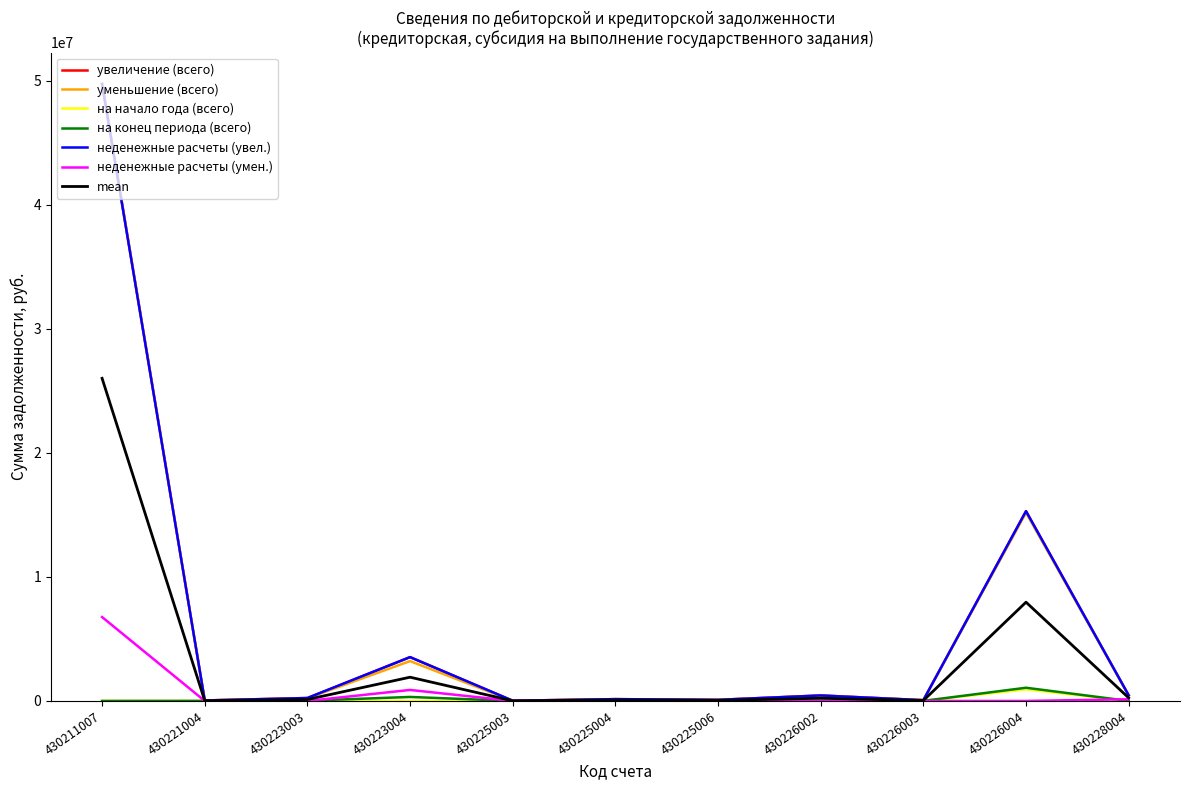

Where is уменьшение (всего) nearest to the value 24903512?

430226004